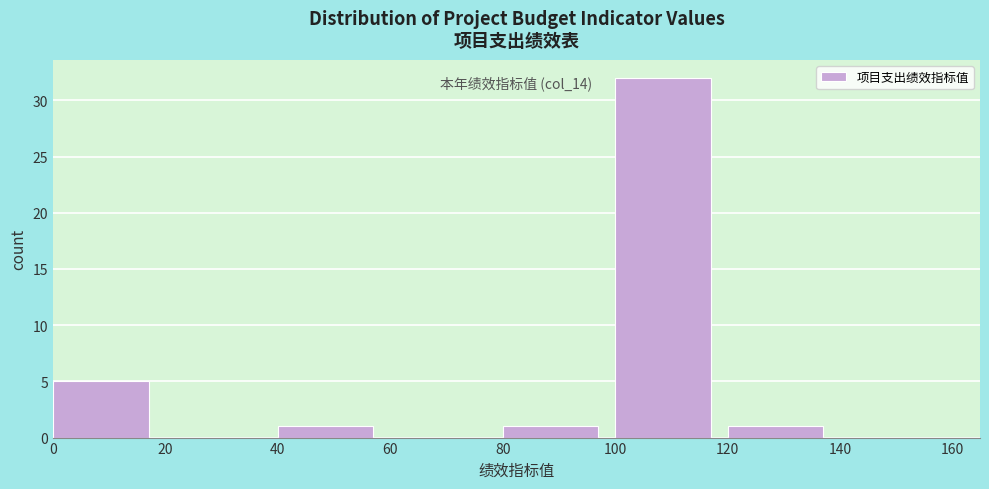

Which range on the x-axis has the tallest bar?

100 to 120